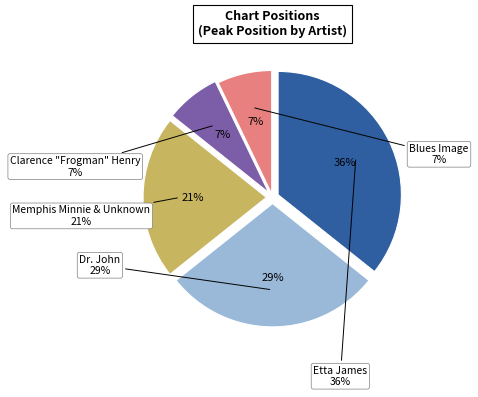

Does Blues Image represent more than half of the total?

No